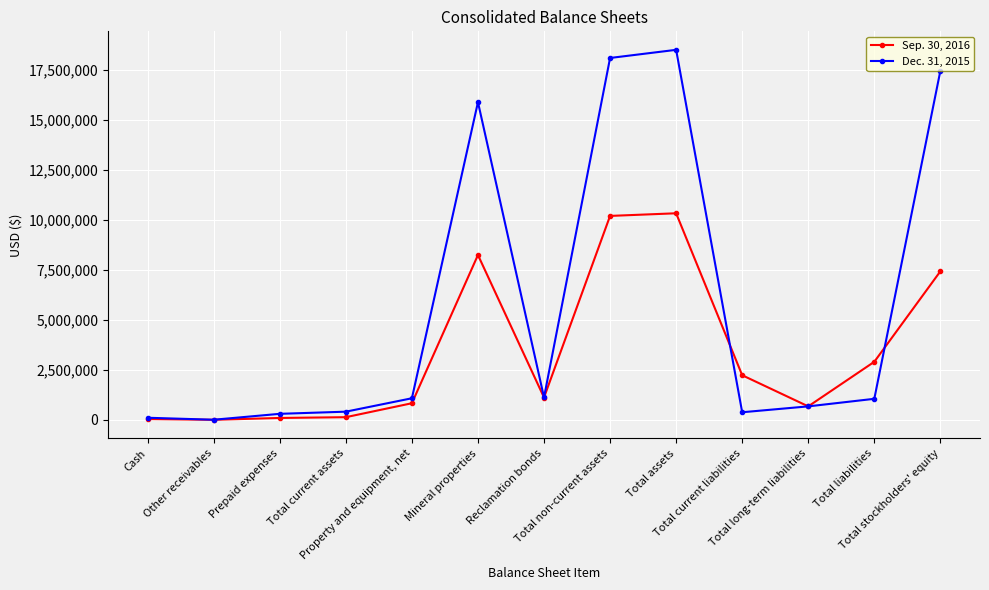

Rank the series by their maximum value, from highest to lowest.

Dec. 31, 2015, Sep. 30, 2016